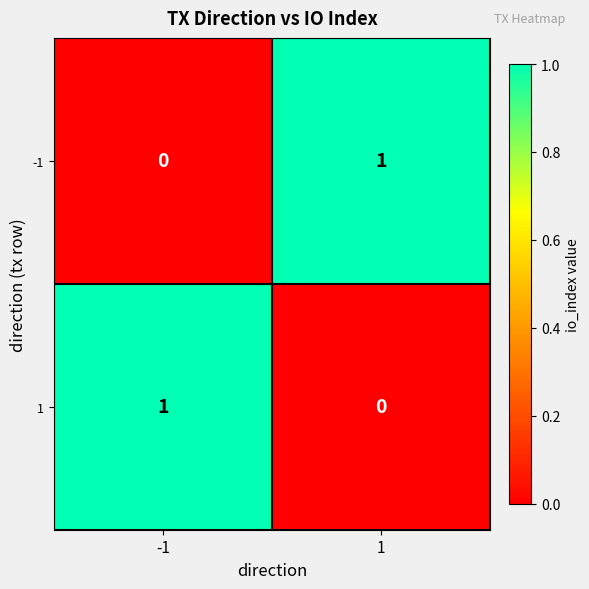

What is the total value across all series at -1?

1